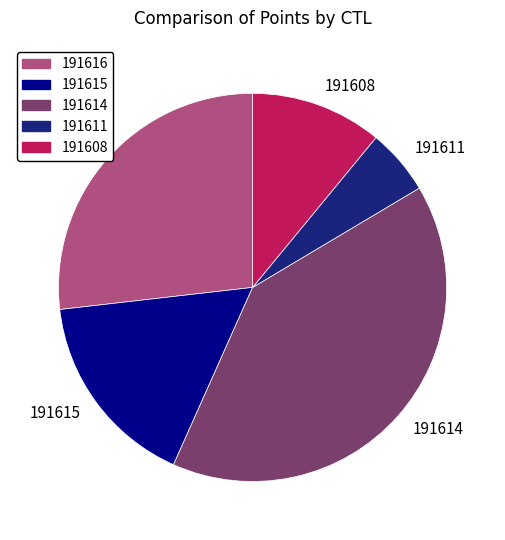

Between 191611 and 191614, which is larger?

191614